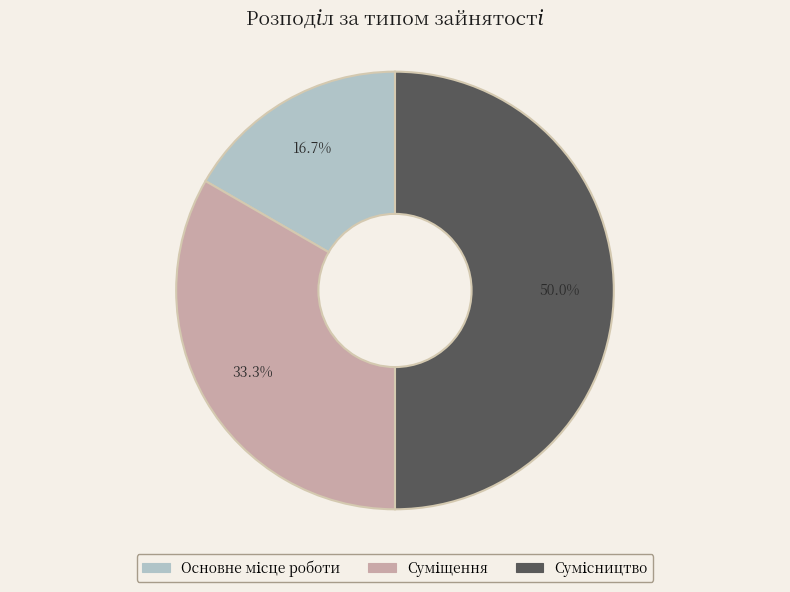

True or false: Суміщення accounts for 33% of the total.

True